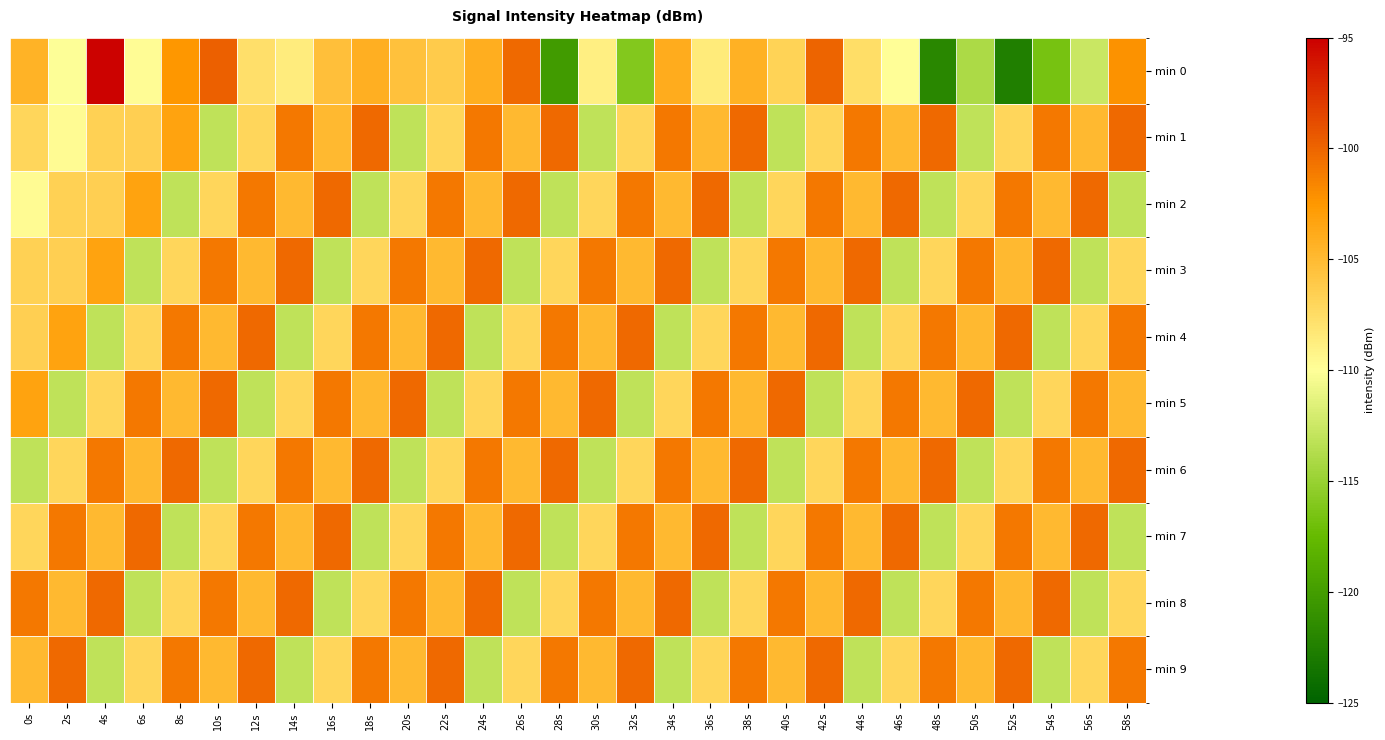

Reading left to right, extract all data points from this chart.

min 0: 0s=-104.5	2s=-110.1	4s=-95.2	6s=-109.9	8s=-102.4	10s=-99.8	12s=-107.7	14s=-108.6	16s=-105.3	18s=-104.2	20s=-105.5	22s=-106.1	24s=-104.1	26s=-100.2	28s=-120.1	30s=-108.9	32s=-116.0	34s=-104.0	36s=-108.5	38s=-104.3	40s=-106.8	42s=-99.9	44s=-107.6	46s=-110.0	48s=-121.9	50s=-114.0	52s=-122.6	54s=-116.6	56s=-112.7	58s=-102.2
min 1: 0s=-107.0	2s=-109.7	4s=-106.6	6s=-106.5	8s=-103.3	10s=-113.1	12s=-107.1	14s=-100.9	16s=-104.9	18s=-100.2	20s=-113.1	22s=-107.1	24s=-100.9	26s=-104.9	28s=-100.2	30s=-113.1	32s=-107.1	34s=-100.9	36s=-104.9	38s=-100.2	40s=-113.1	42s=-107.1	44s=-100.9	46s=-104.9	48s=-100.2	50s=-113.1	52s=-107.1	54s=-100.9	56s=-104.9	58s=-100.2
min 2: 0s=-109.7	2s=-106.6	4s=-106.5	6s=-103.3	8s=-113.1	10s=-107.1	12s=-100.9	14s=-104.9	16s=-100.2	18s=-113.1	20s=-107.1	22s=-100.9	24s=-104.9	26s=-100.2	28s=-113.1	30s=-107.1	32s=-100.9	34s=-104.9	36s=-100.2	38s=-113.1	40s=-107.1	42s=-100.9	44s=-104.9	46s=-100.2	48s=-113.1	50s=-107.1	52s=-100.9	54s=-104.9	56s=-100.2	58s=-113.1
min 3: 0s=-106.6	2s=-106.5	4s=-103.3	6s=-113.1	8s=-107.1	10s=-100.9	12s=-104.9	14s=-100.2	16s=-113.1	18s=-107.1	20s=-100.9	22s=-104.9	24s=-100.2	26s=-113.1	28s=-107.1	30s=-100.9	32s=-104.9	34s=-100.2	36s=-113.1	38s=-107.1	40s=-100.9	42s=-104.9	44s=-100.2	46s=-113.1	48s=-107.1	50s=-100.9	52s=-104.9	54s=-100.2	56s=-113.1	58s=-107.1
min 4: 0s=-106.5	2s=-103.3	4s=-113.1	6s=-107.1	8s=-100.9	10s=-104.9	12s=-100.2	14s=-113.1	16s=-107.1	18s=-100.9	20s=-104.9	22s=-100.2	24s=-113.1	26s=-107.1	28s=-100.9	30s=-104.9	32s=-100.2	34s=-113.1	36s=-107.1	38s=-100.9	40s=-104.9	42s=-100.2	44s=-113.1	46s=-107.1	48s=-100.9	50s=-104.9	52s=-100.2	54s=-113.1	56s=-107.1	58s=-100.9
min 5: 0s=-103.3	2s=-113.1	4s=-107.1	6s=-100.9	8s=-104.9	10s=-100.2	12s=-113.1	14s=-107.1	16s=-100.9	18s=-104.9	20s=-100.2	22s=-113.1	24s=-107.1	26s=-100.9	28s=-104.9	30s=-100.2	32s=-113.1	34s=-107.1	36s=-100.9	38s=-104.9	40s=-100.2	42s=-113.1	44s=-107.1	46s=-100.9	48s=-104.9	50s=-100.2	52s=-113.1	54s=-107.1	56s=-100.9	58s=-104.9
min 6: 0s=-113.1	2s=-107.1	4s=-100.9	6s=-104.9	8s=-100.2	10s=-113.1	12s=-107.1	14s=-100.9	16s=-104.9	18s=-100.2	20s=-113.1	22s=-107.1	24s=-100.9	26s=-104.9	28s=-100.2	30s=-113.1	32s=-107.1	34s=-100.9	36s=-104.9	38s=-100.2	40s=-113.1	42s=-107.1	44s=-100.9	46s=-104.9	48s=-100.2	50s=-113.1	52s=-107.1	54s=-100.9	56s=-104.9	58s=-100.2
min 7: 0s=-107.1	2s=-100.9	4s=-104.9	6s=-100.2	8s=-113.1	10s=-107.1	12s=-100.9	14s=-104.9	16s=-100.2	18s=-113.1	20s=-107.1	22s=-100.9	24s=-104.9	26s=-100.2	28s=-113.1	30s=-107.1	32s=-100.9	34s=-104.9	36s=-100.2	38s=-113.1	40s=-107.1	42s=-100.9	44s=-104.9	46s=-100.2	48s=-113.1	50s=-107.1	52s=-100.9	54s=-104.9	56s=-100.2	58s=-113.1
min 8: 0s=-100.9	2s=-104.9	4s=-100.2	6s=-113.1	8s=-107.1	10s=-100.9	12s=-104.9	14s=-100.2	16s=-113.1	18s=-107.1	20s=-100.9	22s=-104.9	24s=-100.2	26s=-113.1	28s=-107.1	30s=-100.9	32s=-104.9	34s=-100.2	36s=-113.1	38s=-107.1	40s=-100.9	42s=-104.9	44s=-100.2	46s=-113.1	48s=-107.1	50s=-100.9	52s=-104.9	54s=-100.2	56s=-113.1	58s=-107.1
min 9: 0s=-104.9	2s=-100.2	4s=-113.1	6s=-107.1	8s=-100.9	10s=-104.9	12s=-100.2	14s=-113.1	16s=-107.1	18s=-100.9	20s=-104.9	22s=-100.2	24s=-113.1	26s=-107.1	28s=-100.9	30s=-104.9	32s=-100.2	34s=-113.1	36s=-107.1	38s=-100.9	40s=-104.9	42s=-100.2	44s=-113.1	46s=-107.1	48s=-100.9	50s=-104.9	52s=-100.2	54s=-113.1	56s=-107.1	58s=-100.9